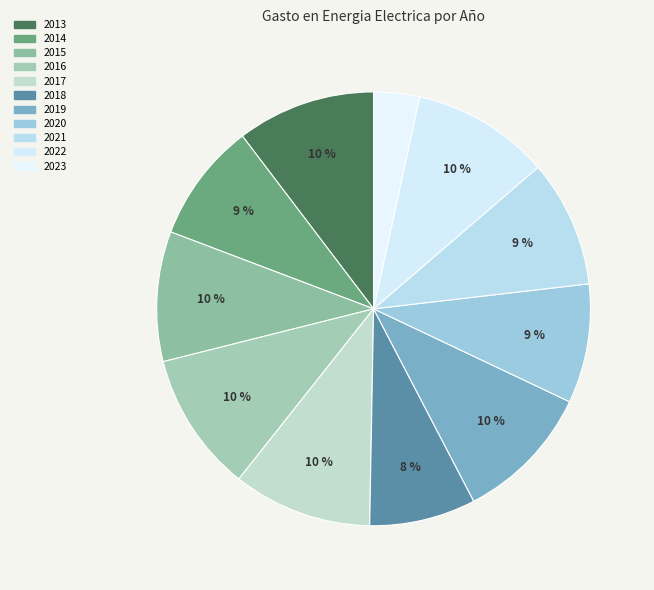

What portion of the pie excludes 2013?

89.7%